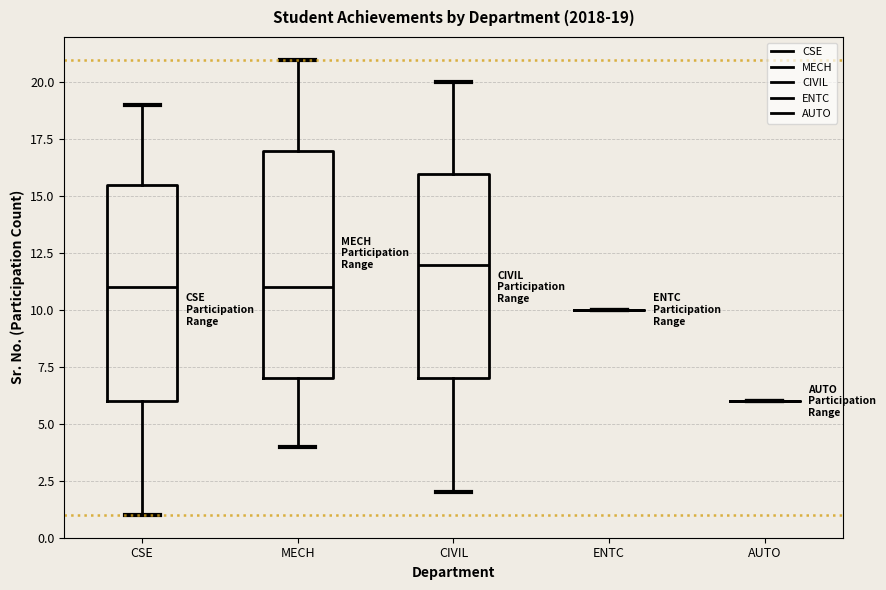

Which box is the tallest, from its lower edge to its upper edge?

MECH